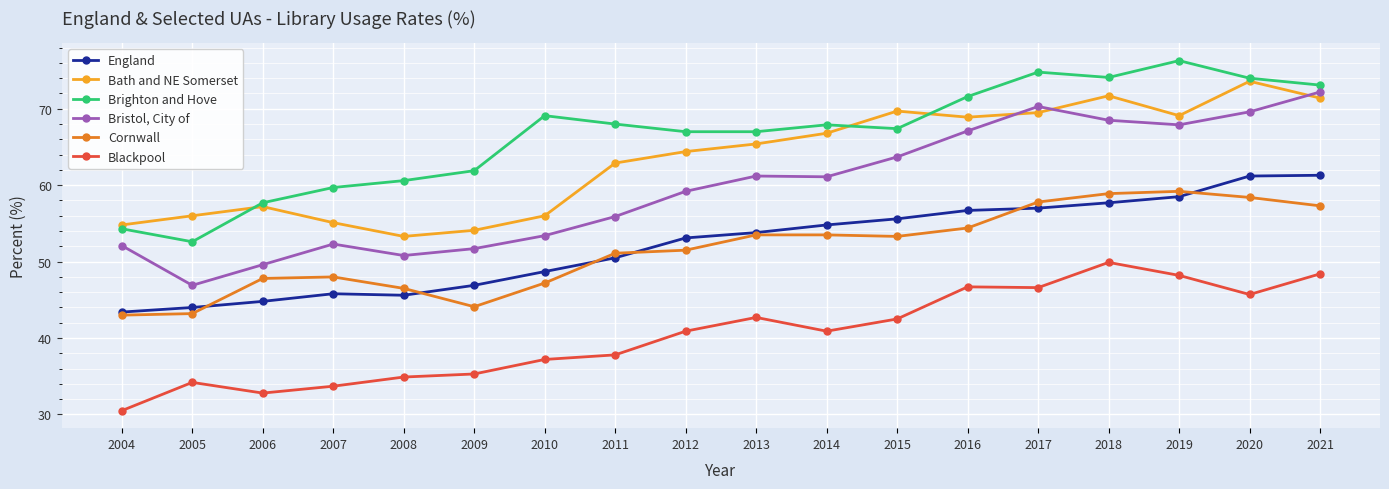

Which series ends up on top after the final intersection of Bristol, City of and Bath and NE Somerset?

Bristol, City of